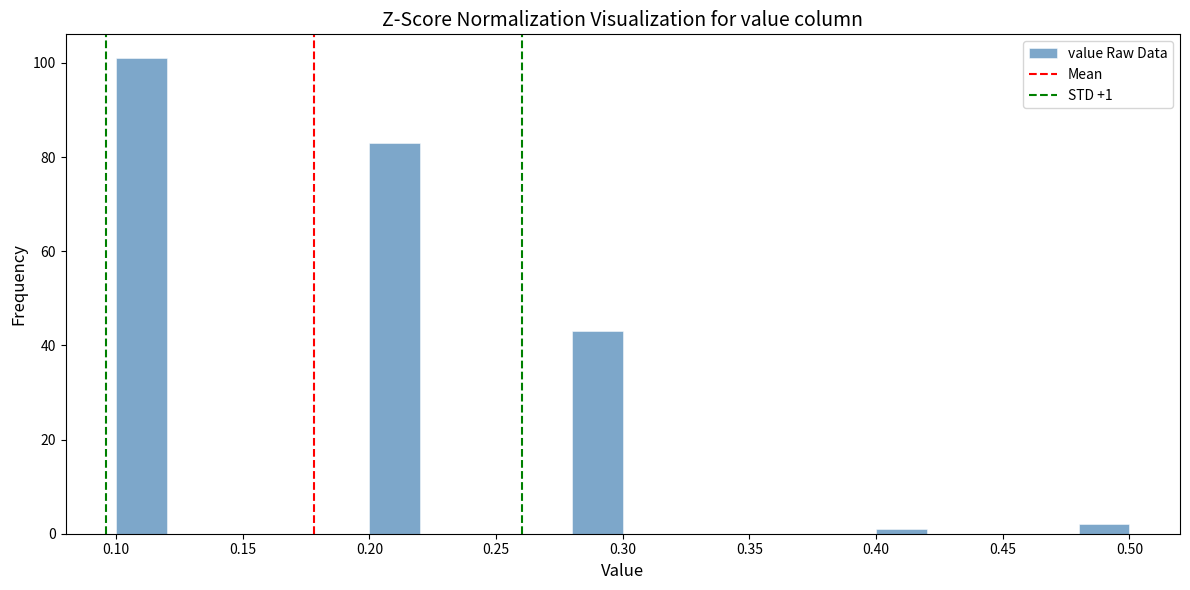

Which range on the x-axis has the tallest bar?

0.10 to 0.12